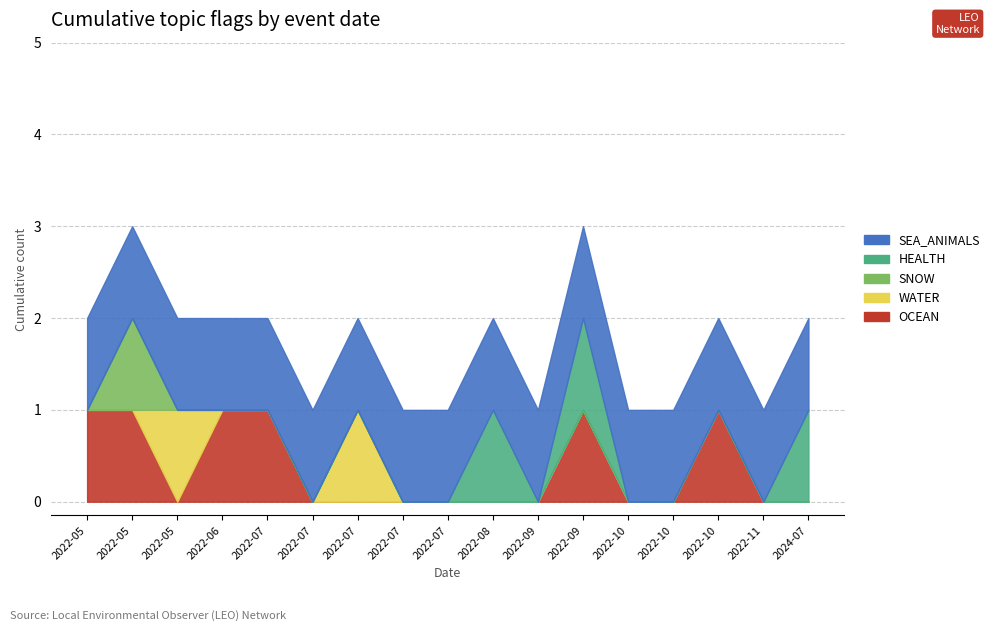

Reading right to left, list all the values displayed in this chart.

OCEAN: 2024-07-31=0	2022-11-05=0	2022-10-21=1	2022-10-04=0	2022-10-02=0	2022-09-22=1	2022-09-05=0	2022-08-08=0	2022-07-28=0	2022-07-22=0	2022-07-17=0	2022-07-15=0	2022-07-05=1	2022-06-13=1	2022-05-31=0	2022-05-21=1	2022-05-11=1
WATER: 2024-07-31=0	2022-11-05=0	2022-10-21=0	2022-10-04=0	2022-10-02=0	2022-09-22=0	2022-09-05=0	2022-08-08=0	2022-07-28=0	2022-07-22=0	2022-07-17=1	2022-07-15=0	2022-07-05=0	2022-06-13=0	2022-05-31=1	2022-05-21=0	2022-05-11=0
SNOW: 2024-07-31=0	2022-11-05=0	2022-10-21=0	2022-10-04=0	2022-10-02=0	2022-09-22=0	2022-09-05=0	2022-08-08=0	2022-07-28=0	2022-07-22=0	2022-07-17=0	2022-07-15=0	2022-07-05=0	2022-06-13=0	2022-05-31=0	2022-05-21=1	2022-05-11=0
HEALTH: 2024-07-31=1	2022-11-05=0	2022-10-21=0	2022-10-04=0	2022-10-02=0	2022-09-22=1	2022-09-05=0	2022-08-08=1	2022-07-28=0	2022-07-22=0	2022-07-17=0	2022-07-15=0	2022-07-05=0	2022-06-13=0	2022-05-31=0	2022-05-21=0	2022-05-11=0
SEA_ANIMALS: 2024-07-31=1	2022-11-05=1	2022-10-21=1	2022-10-04=1	2022-10-02=1	2022-09-22=1	2022-09-05=1	2022-08-08=1	2022-07-28=1	2022-07-22=1	2022-07-17=1	2022-07-15=1	2022-07-05=1	2022-06-13=1	2022-05-31=1	2022-05-21=1	2022-05-11=1